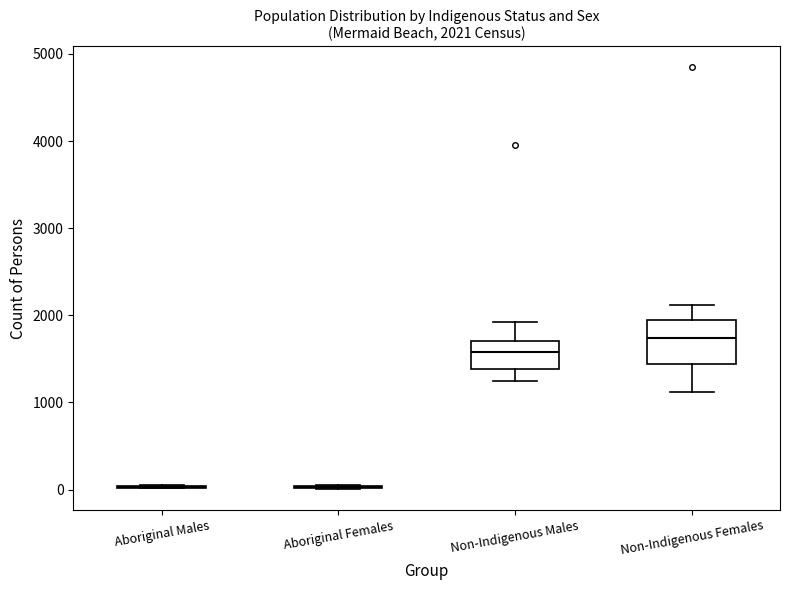

Which box is the tallest, from its lower edge to its upper edge?

Non-Indigenous Females